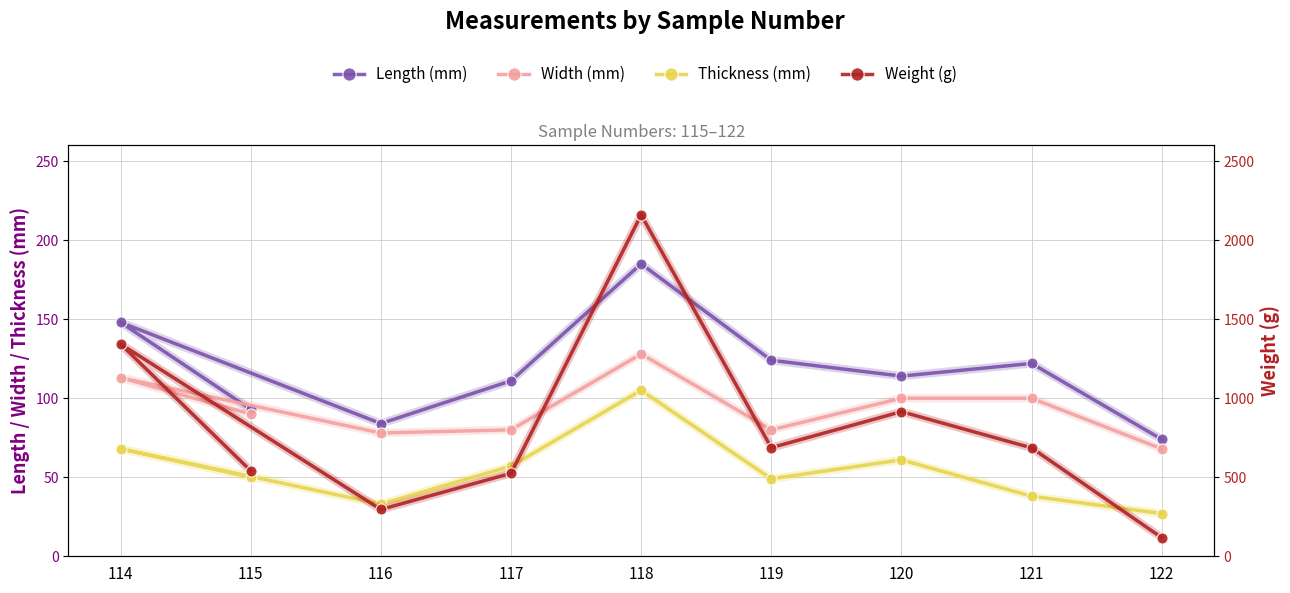

Which has a higher value, 117 or 122?

117